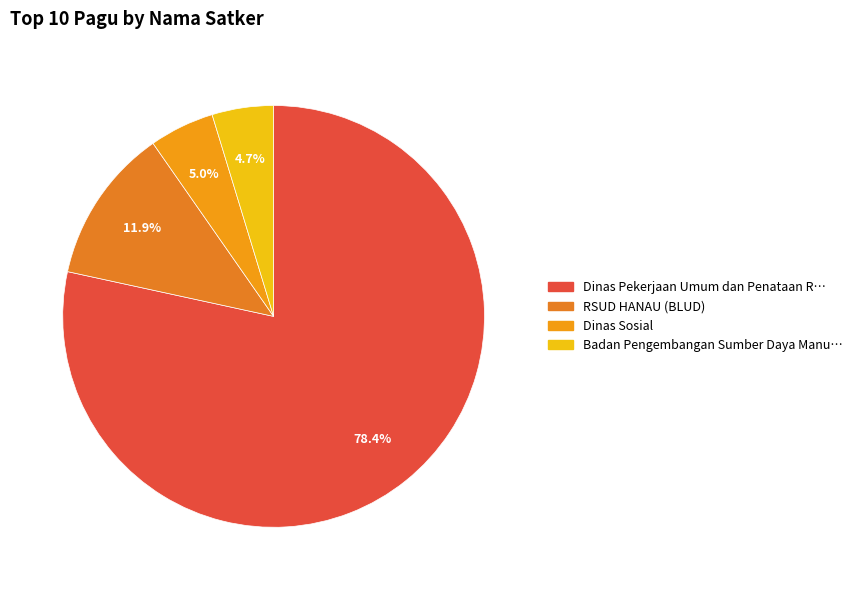

What is the largest slice in the pie chart?

Dinas Pekerjaan Umum dan Penataan Ruang